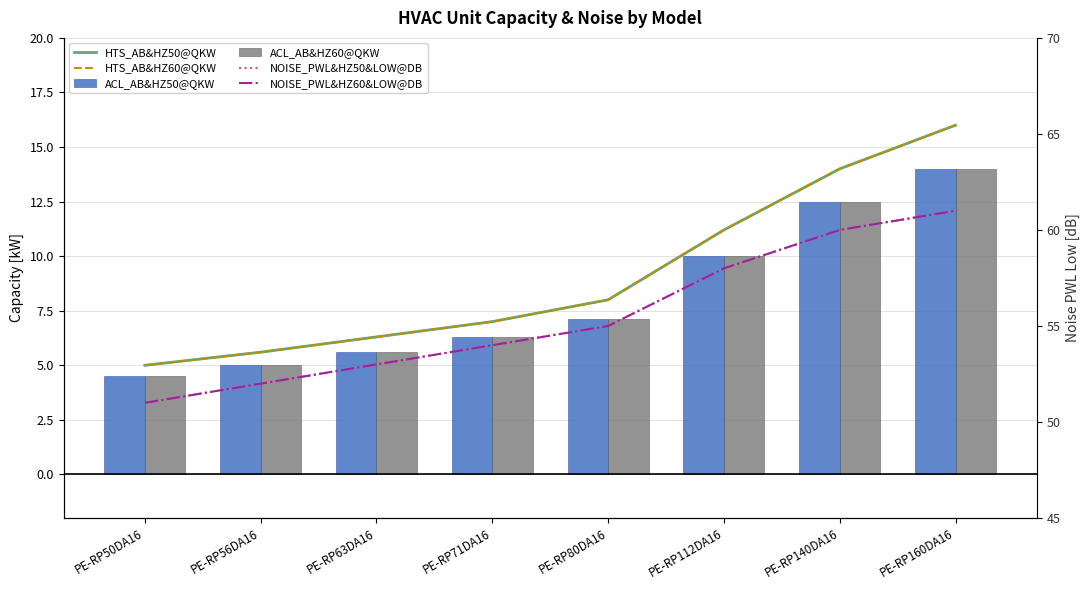

What is the total value across all series at PE-RP50DA16?

121.0